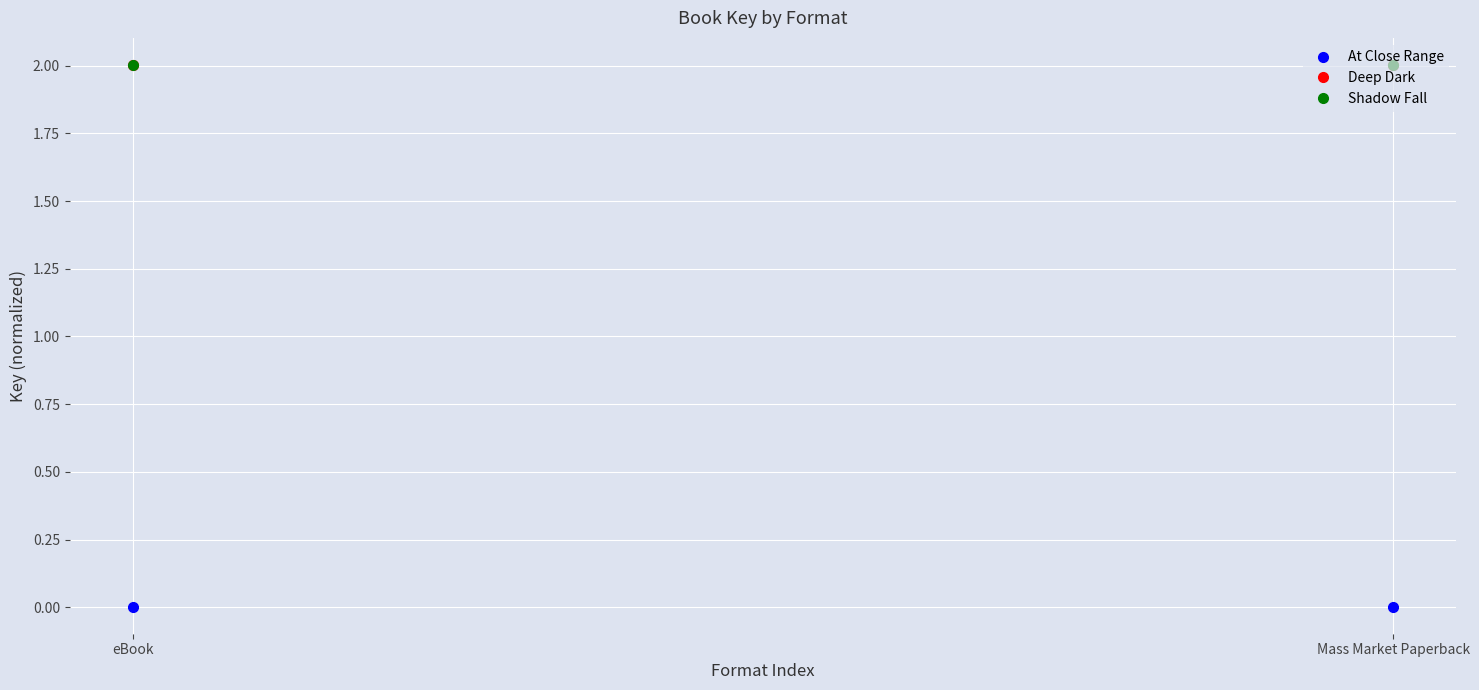

What is the maximum value shown in the chart?

2.0